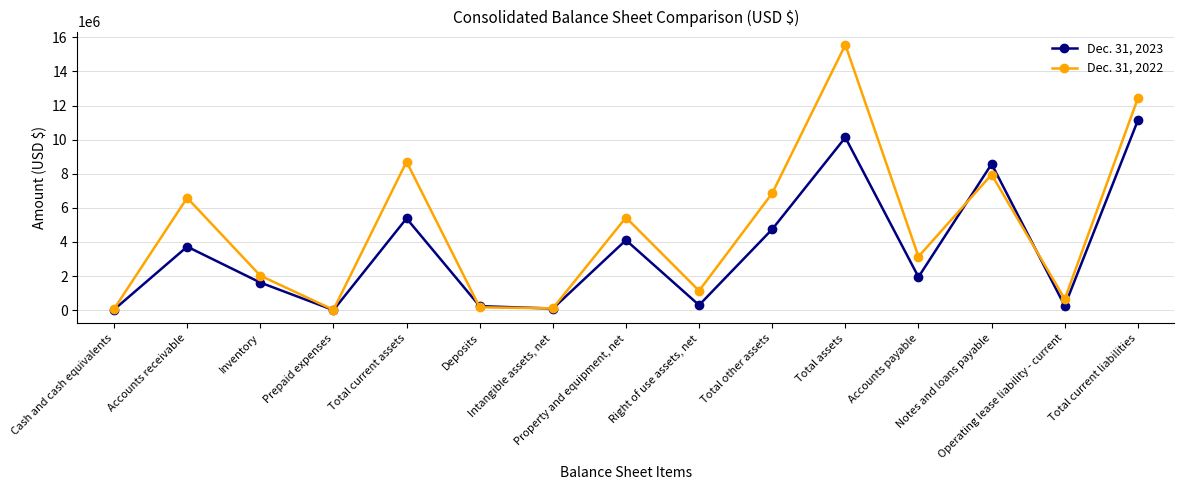

Count the number of data series in this chart.

2